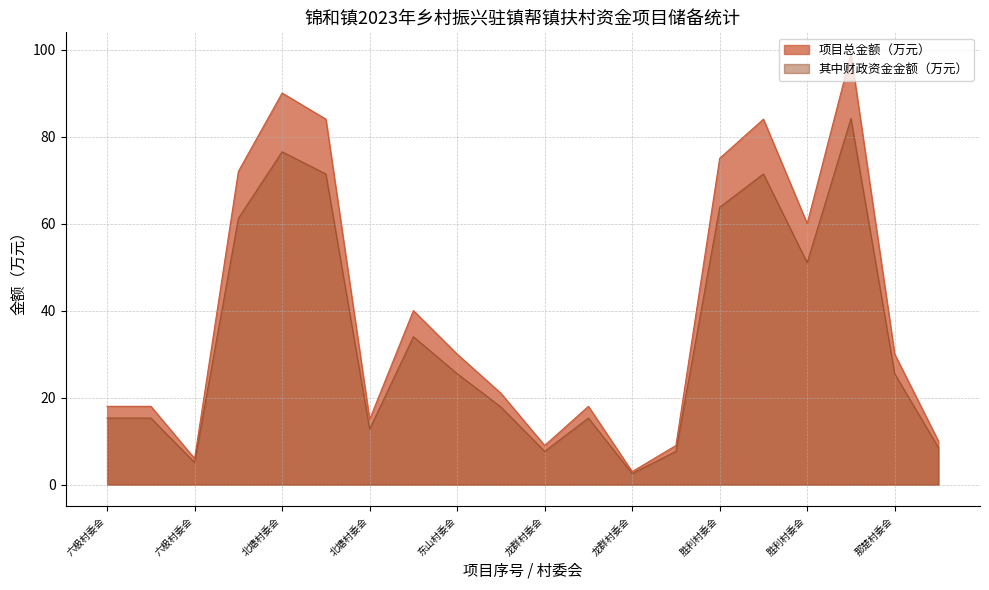

At which label does 其中财政资金金额（万元） first exceed 25?

锦市村委会